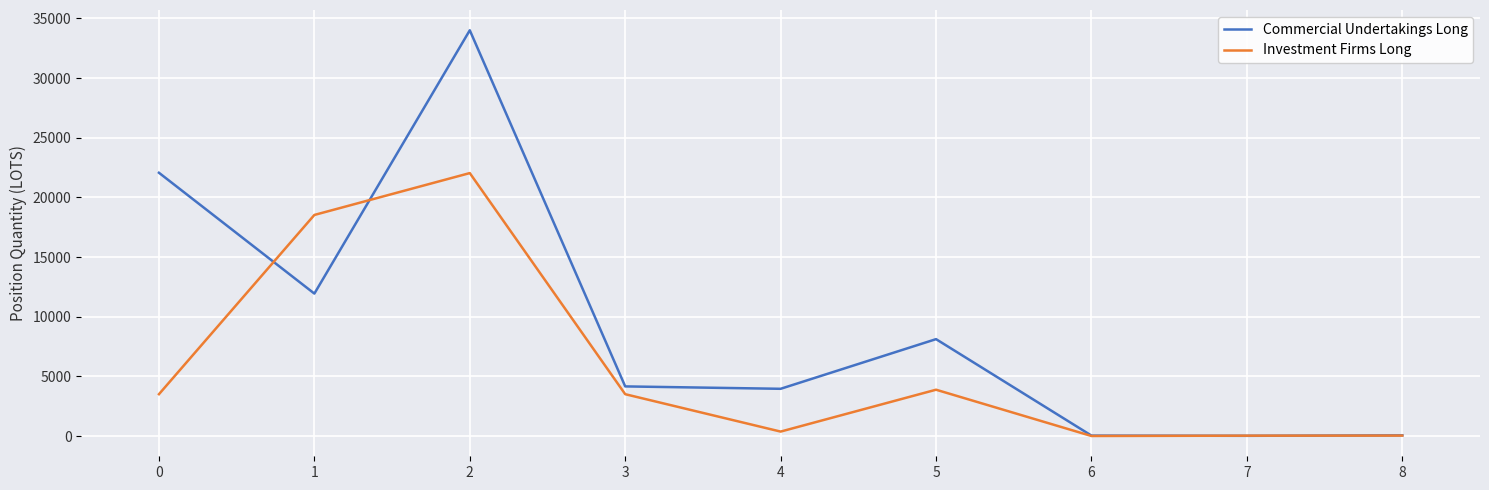

Which series has the largest range (max minus min)?

Commercial Undertakings Long